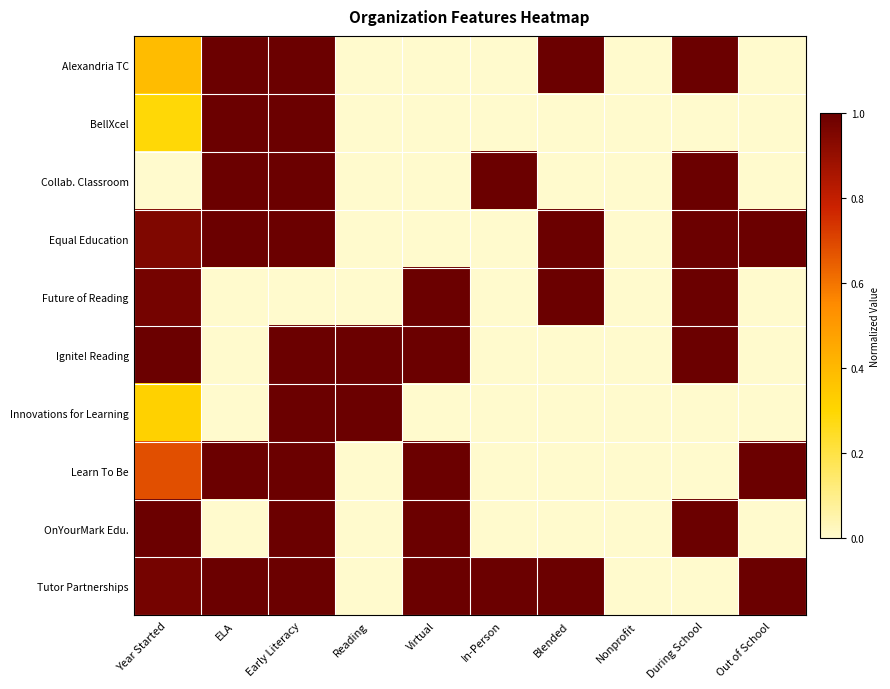

Which series has the largest total across all categories?

Tutor Partnerships